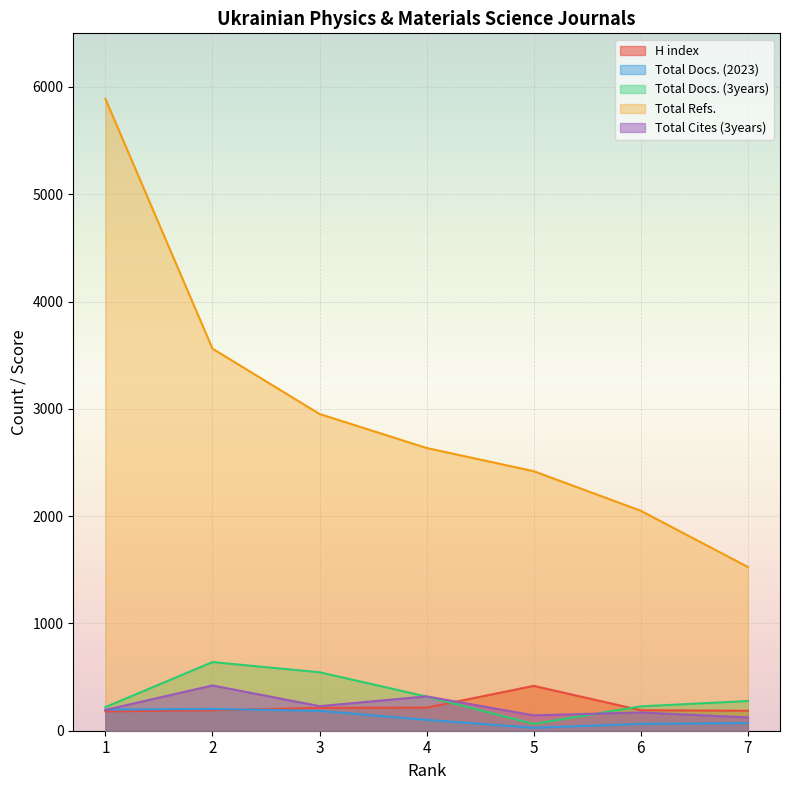

How many series are shown in this chart?

5